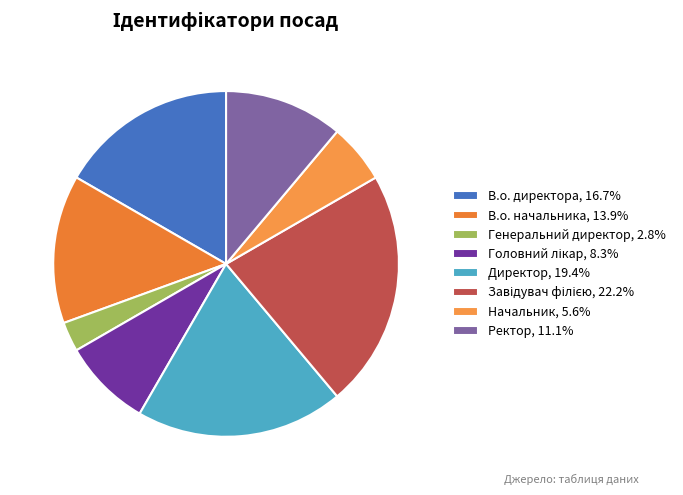

What percentage do Генеральний директор and Ректор together represent?

13.9%